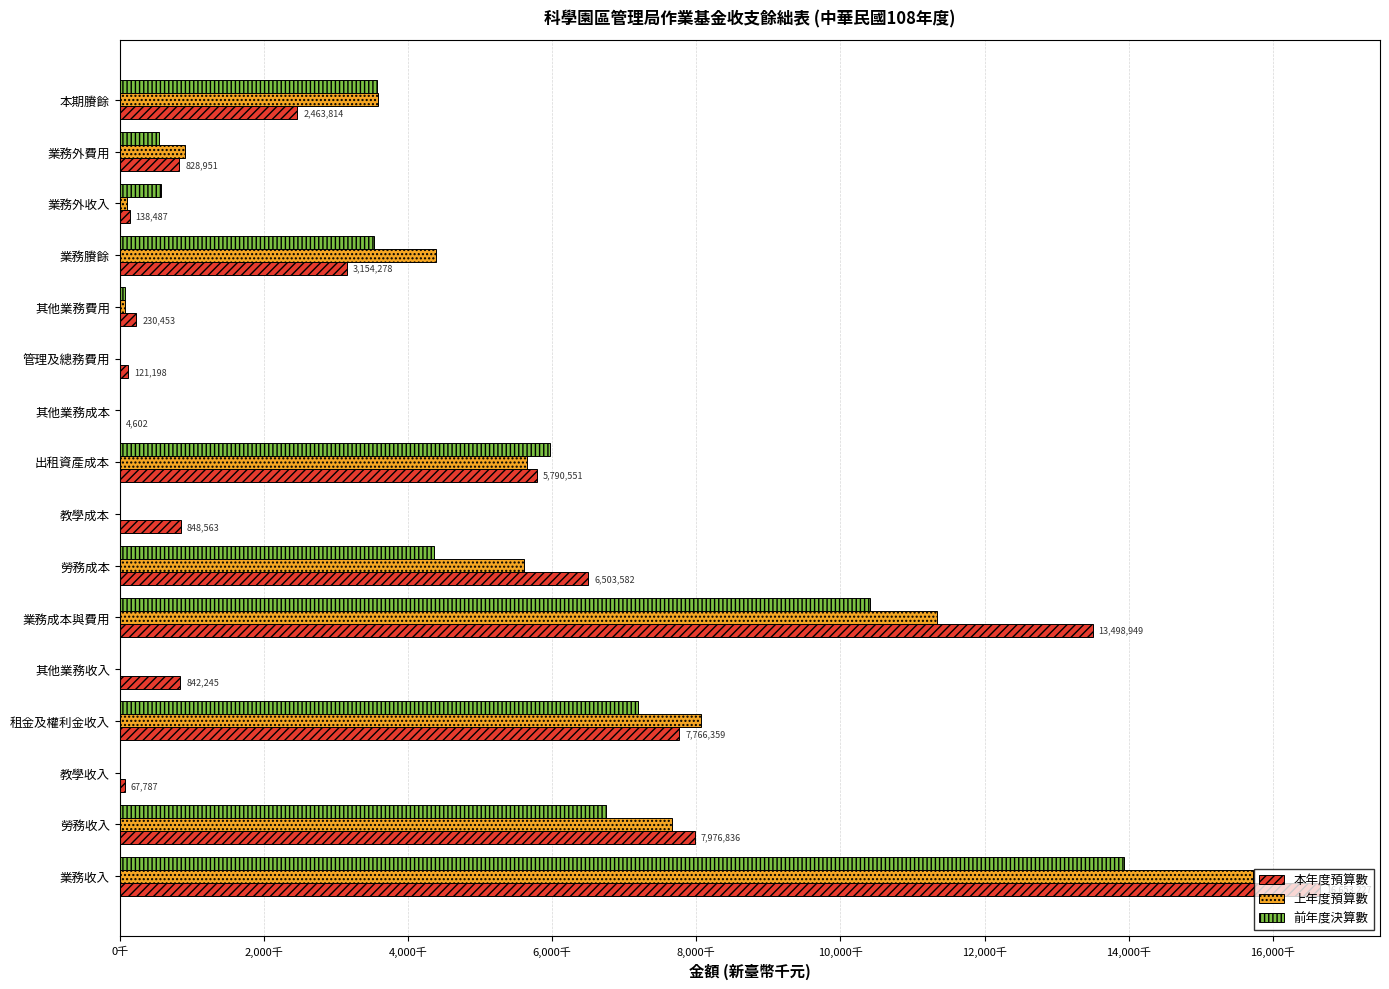

At which label is 本年度預算數 closest to 8328914?

勞務收入